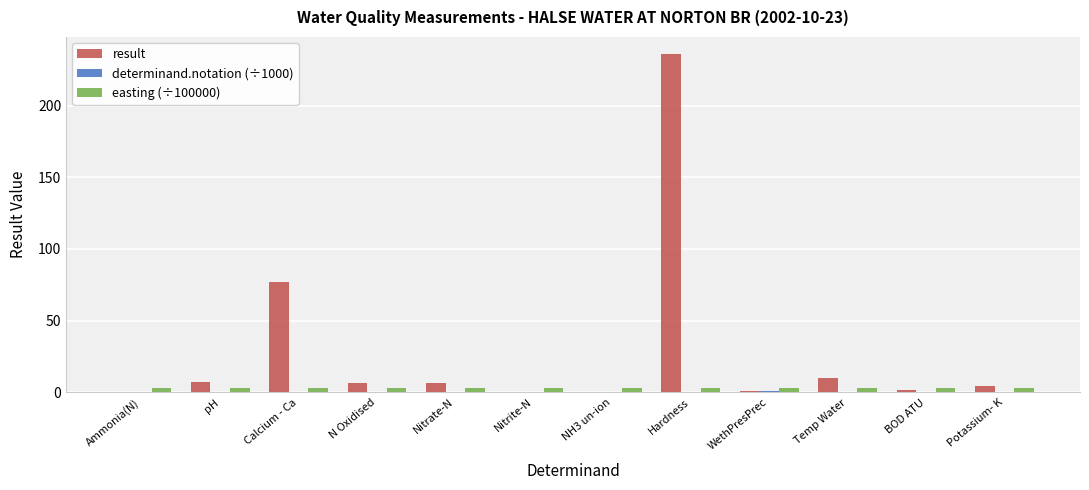

What is the spread (max minus min) of values at NH3 un-ion?

3.2